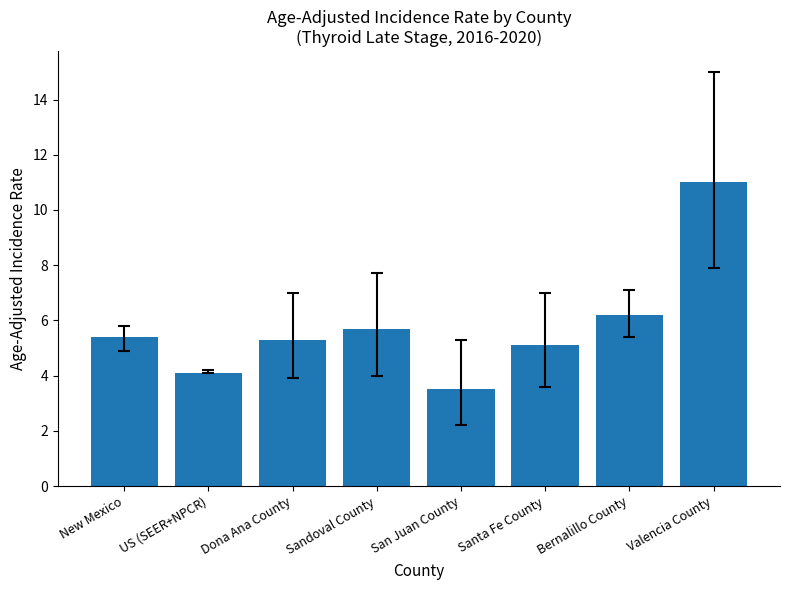

What position from the right is Sandoval County?

5